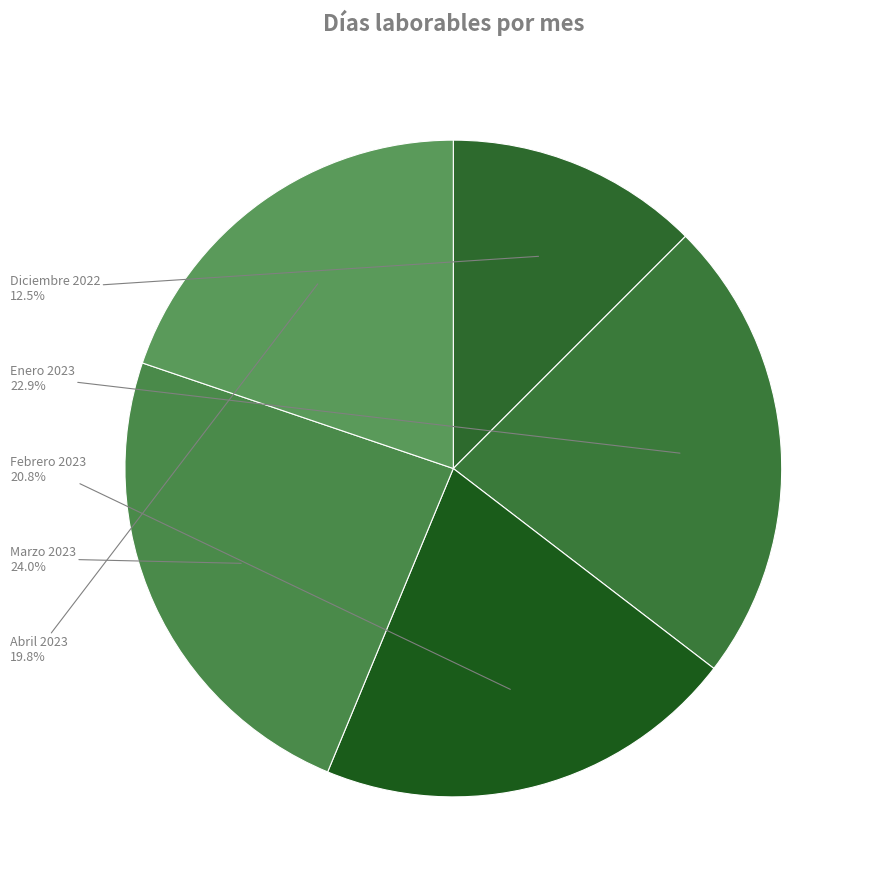

How many slices are in this pie chart?

5